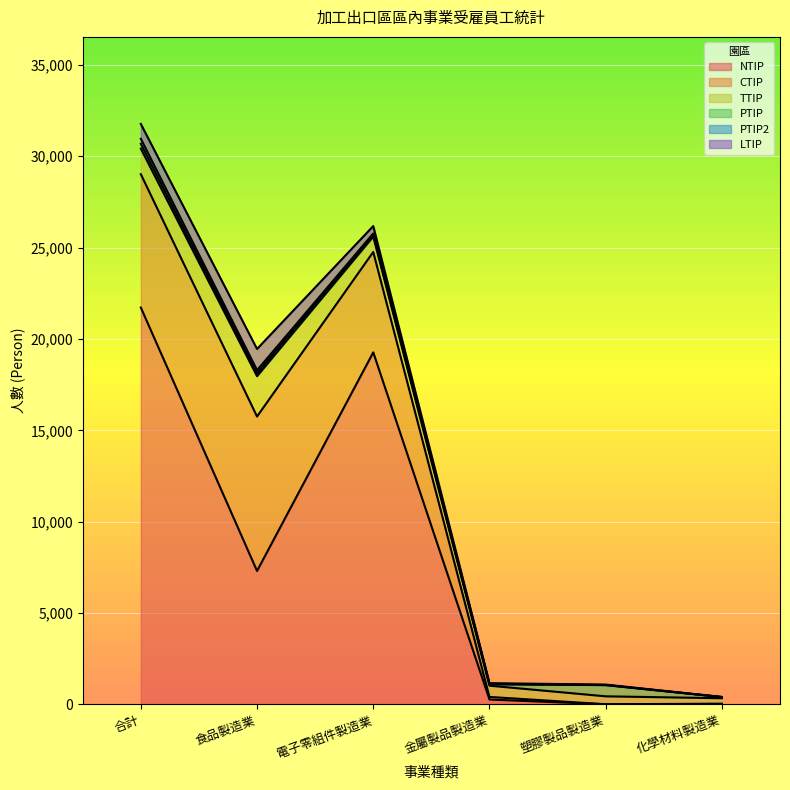

How many lines are shown in the chart?

6